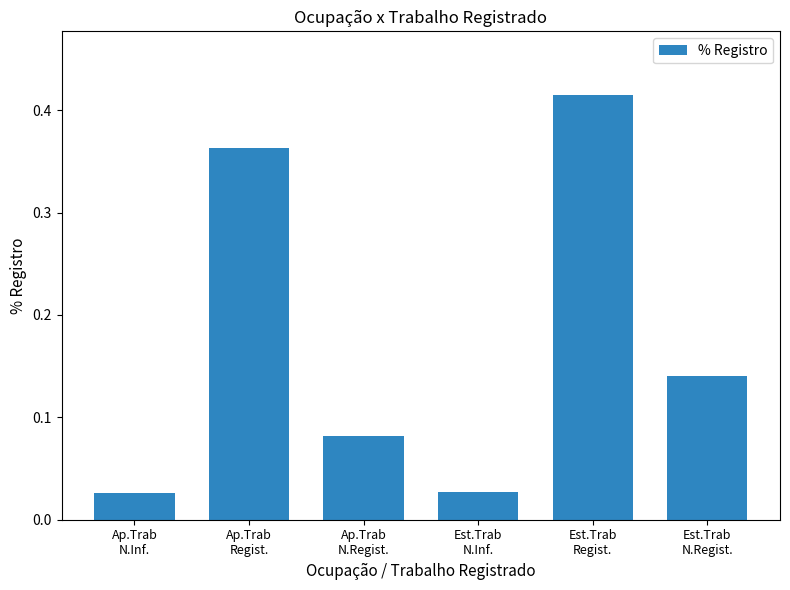

How many data points does each series have?

6